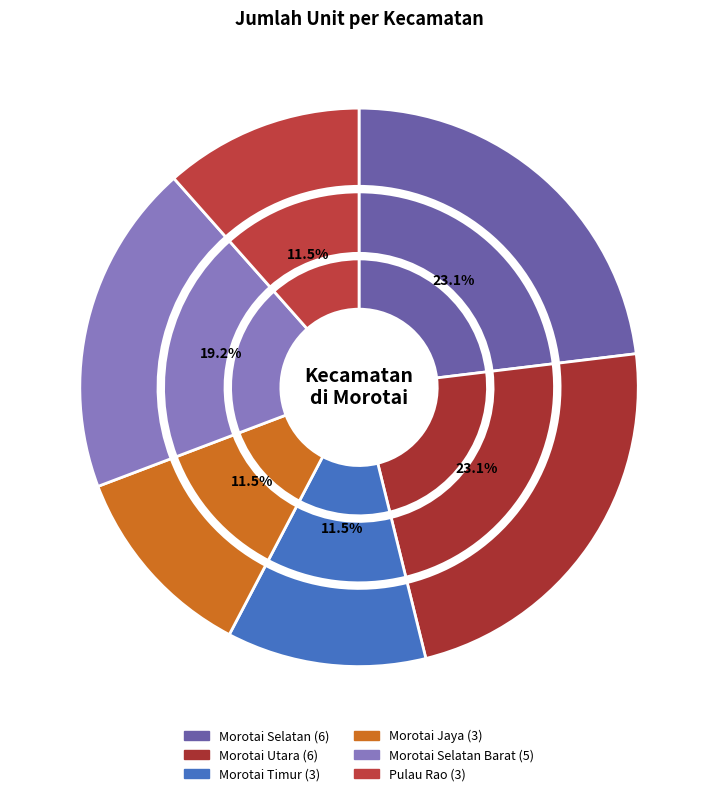

Rank the categories by value from highest to lowest.

Morotai Selatan, Morotai Utara, Morotai Selatan Barat, Morotai Timur, Morotai Jaya, Pulau Rao